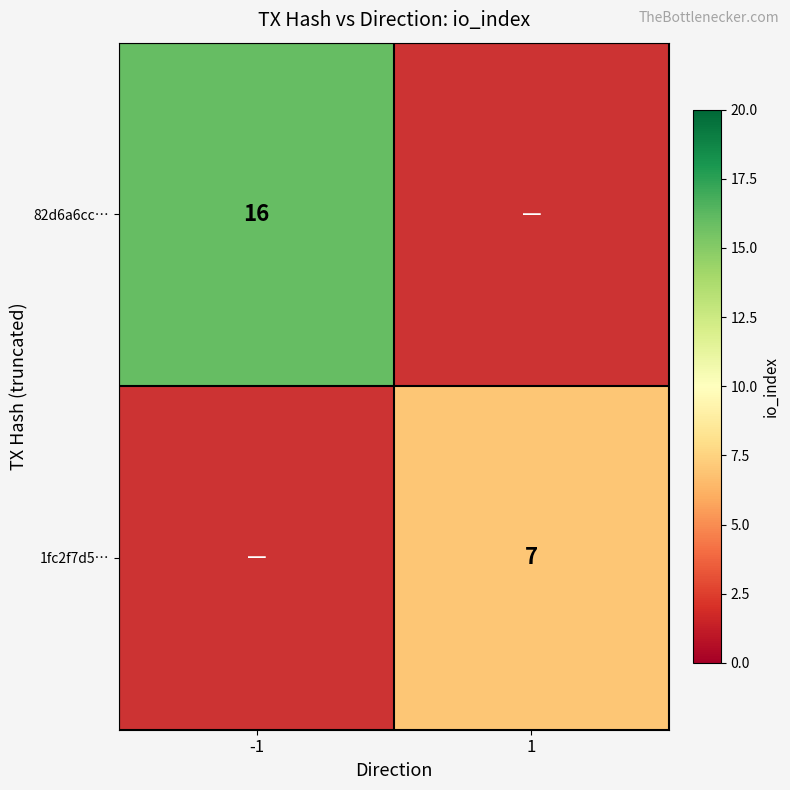

The value of 82d6a6cc… at -1 is 9. True or false?

False